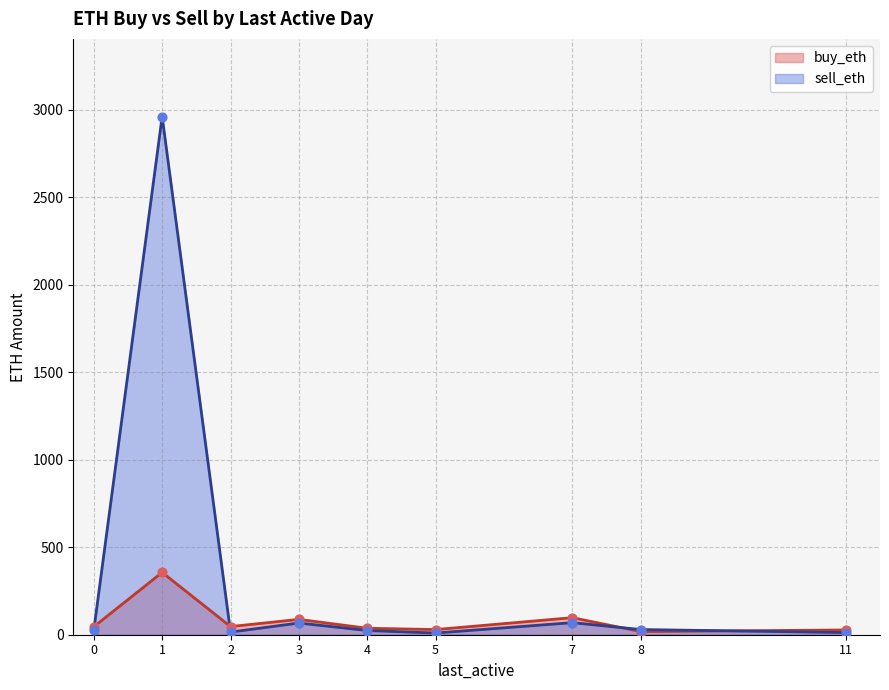

Which series has the largest total across all categories?

sell_eth